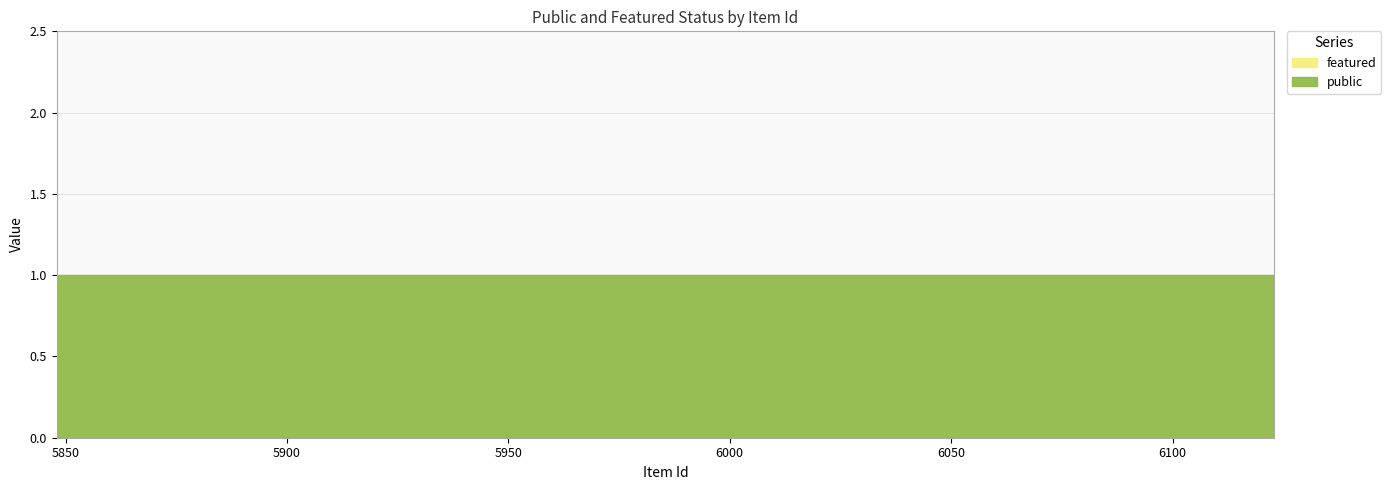

The public series shows 2 at 6115. True or false?

False